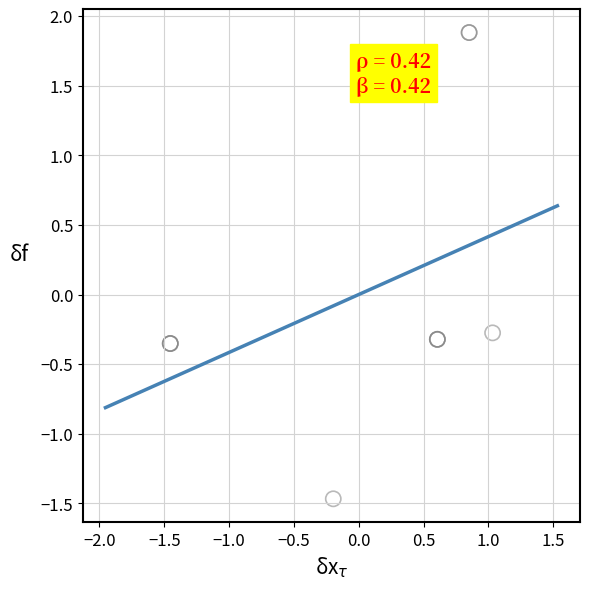

What Y value in the scatter plot is closest to 0?

-0.3